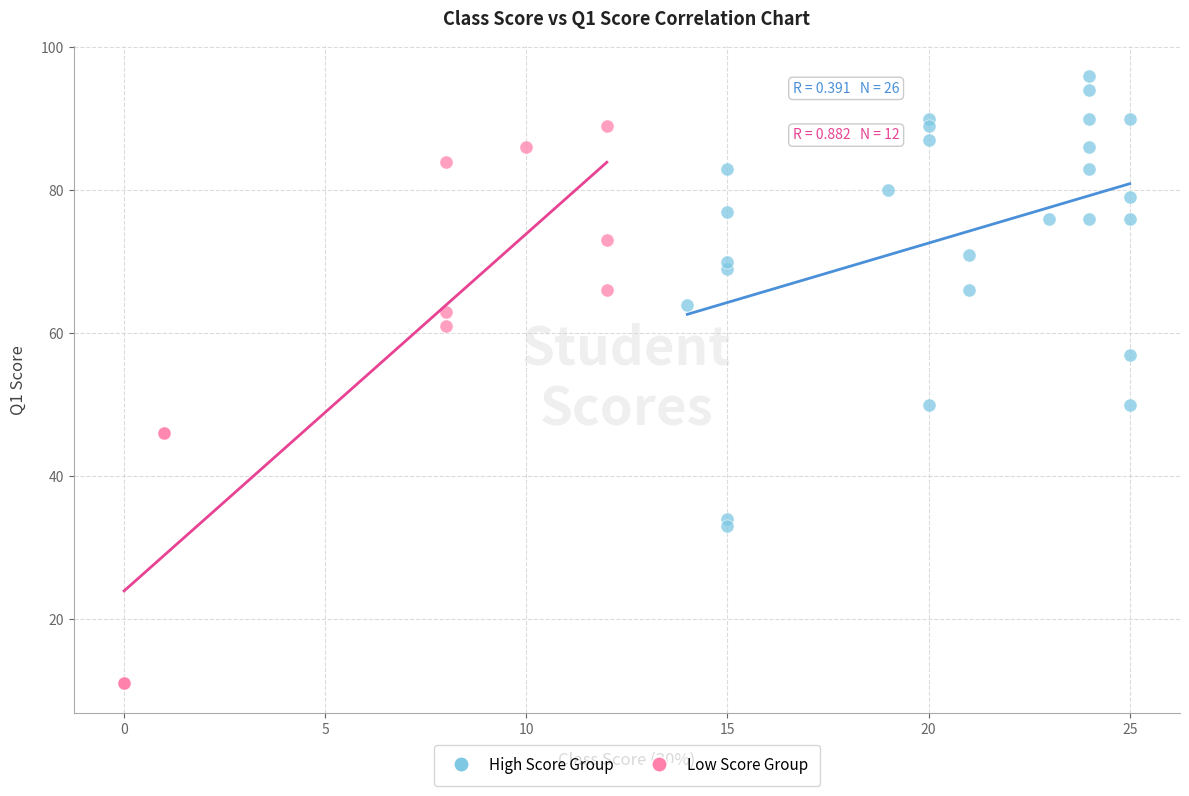

What are all the series names shown in the legend?

High Score Group, Low Score Group